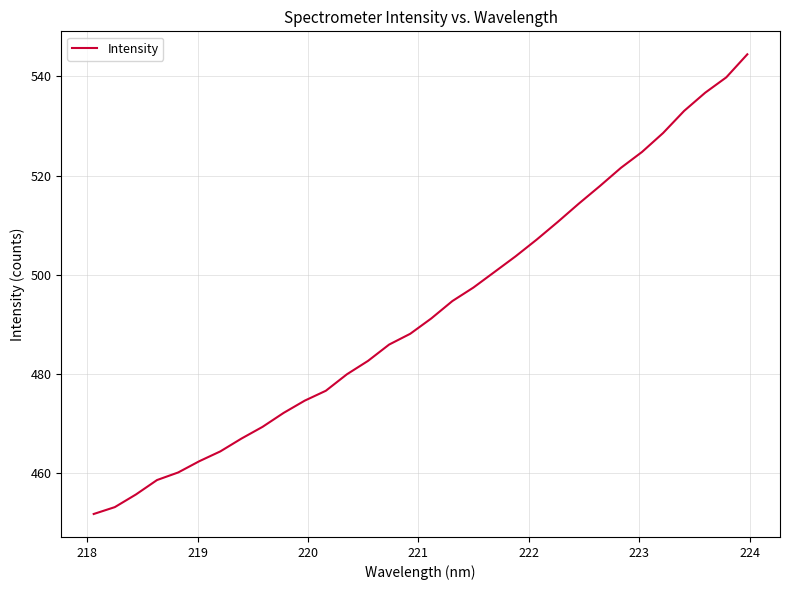

What is the difference between the maximum and minimum values?

92.6